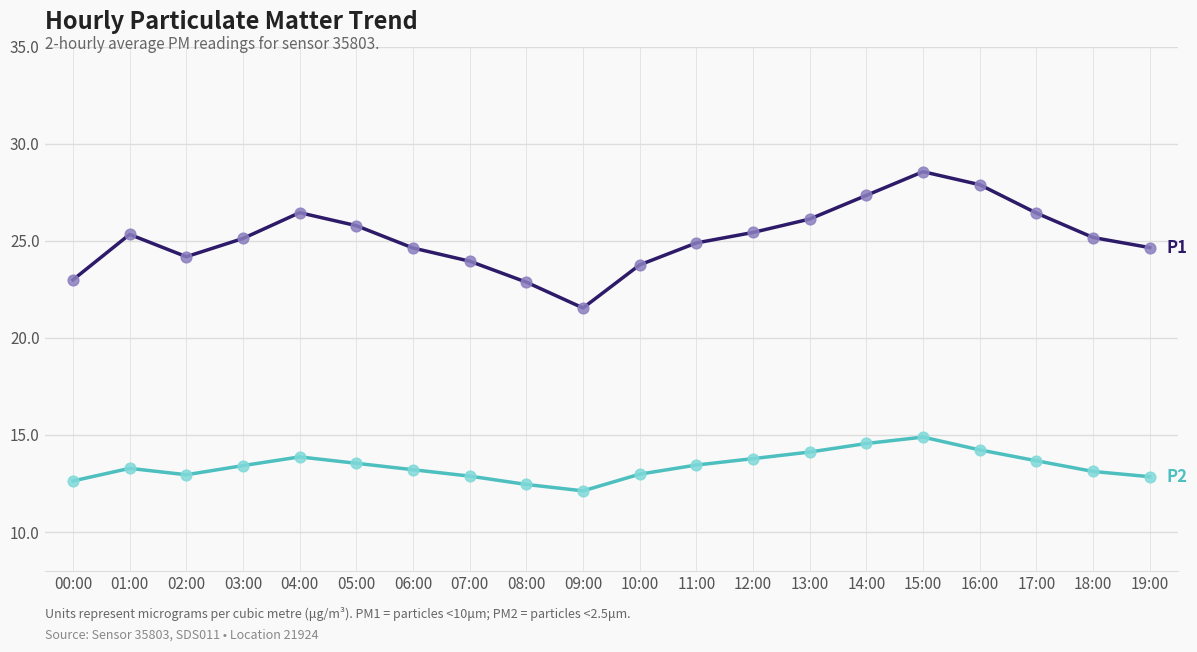

What is the spread (max minus min) of values at 04:00?

12.6